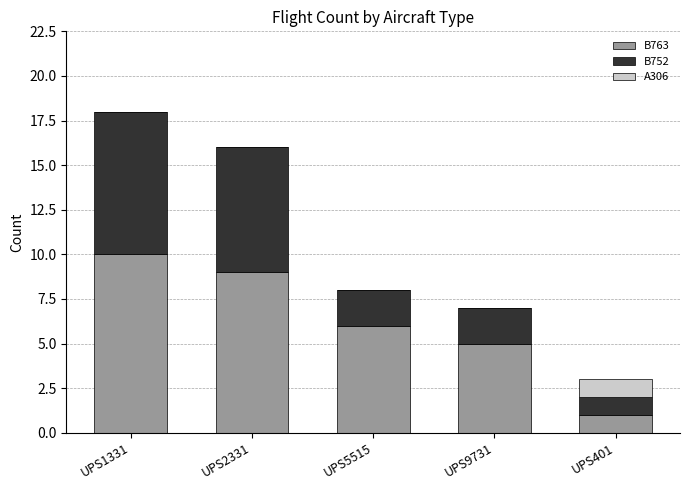

What is the total value across all series at UPS401?

3